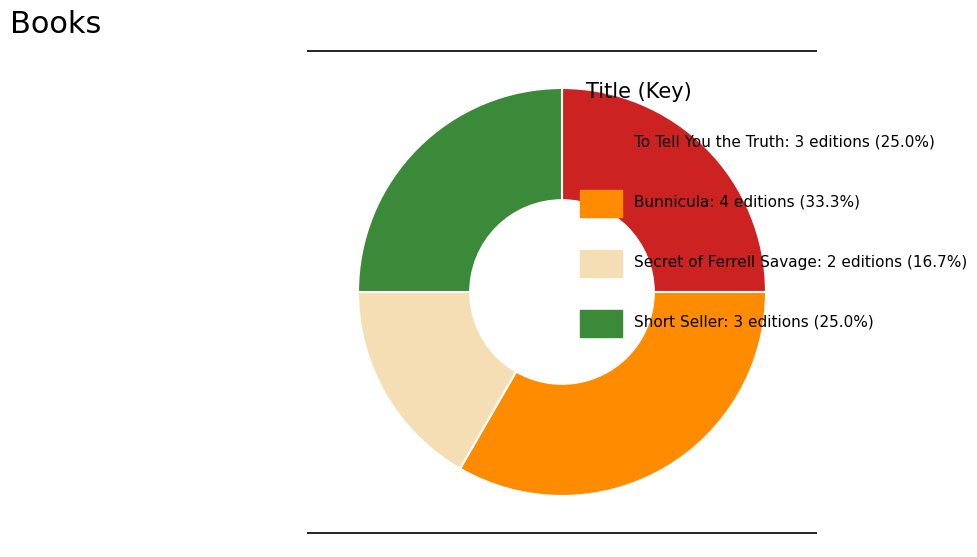

Is there any slice that represents more than half of the pie?

No